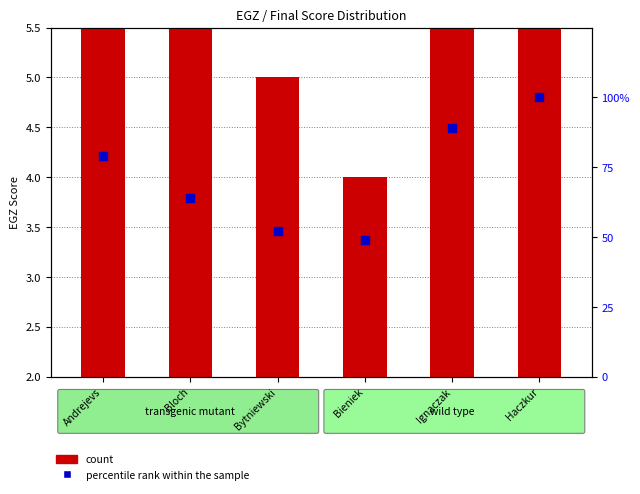

Which series reaches the minimum Y coordinate?

percentile rank within the sample